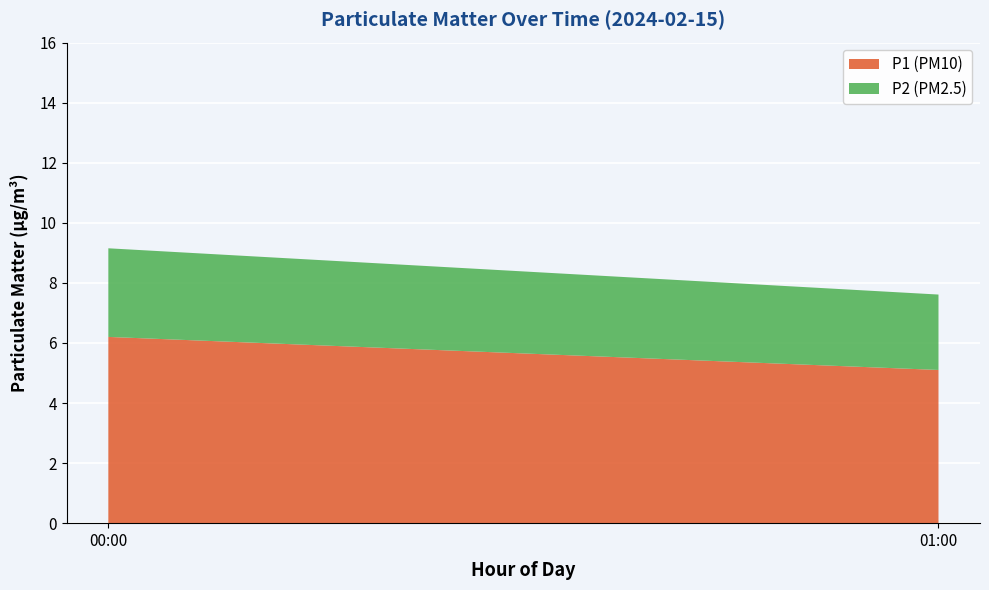

Reading left to right, list the values for the P1 (PM10) series.

00:00=6.2	01:00=5.1